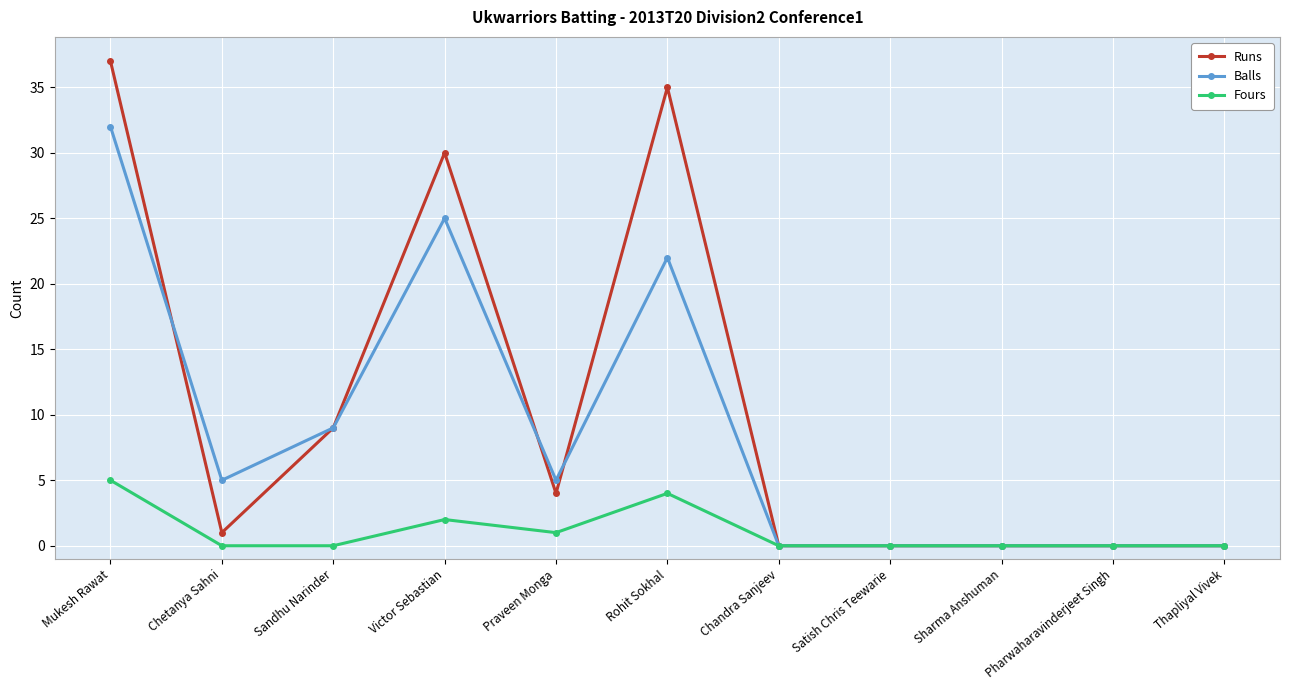

What is the difference between the maximum and minimum values in the Runs series?

37